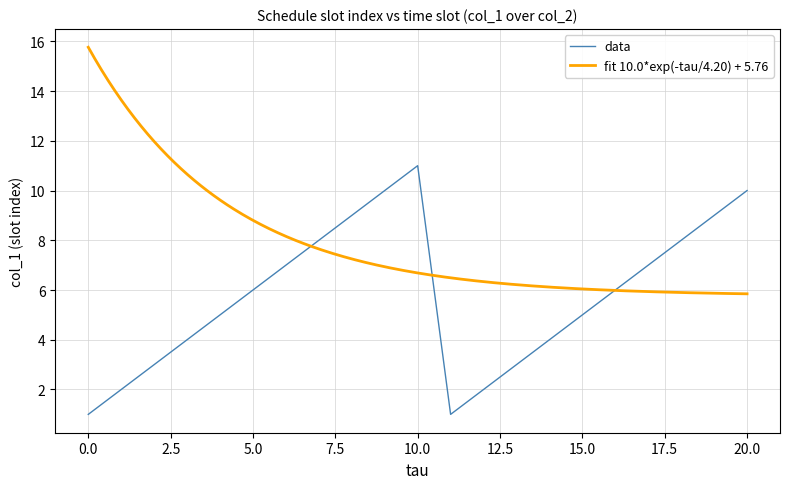

Is it true that data equals 5 at 15.0?

True